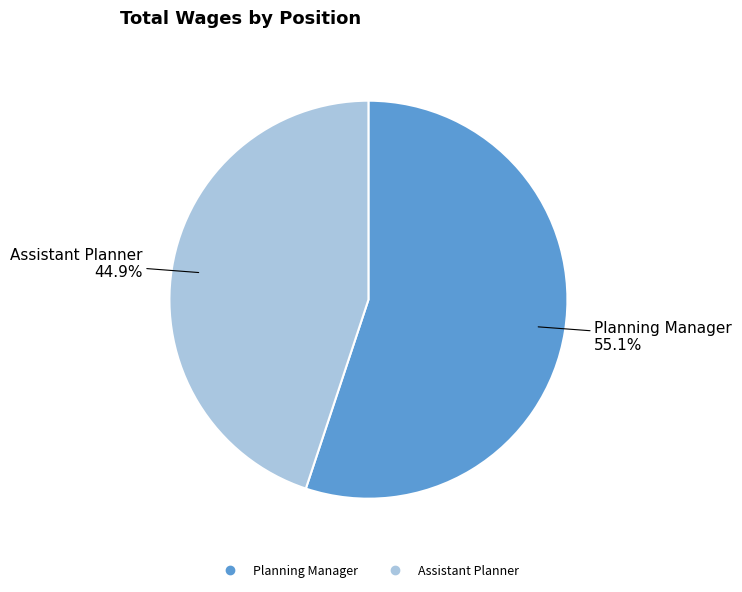

Rank the categories by value from highest to lowest.

Planning Manager, Assistant Planner